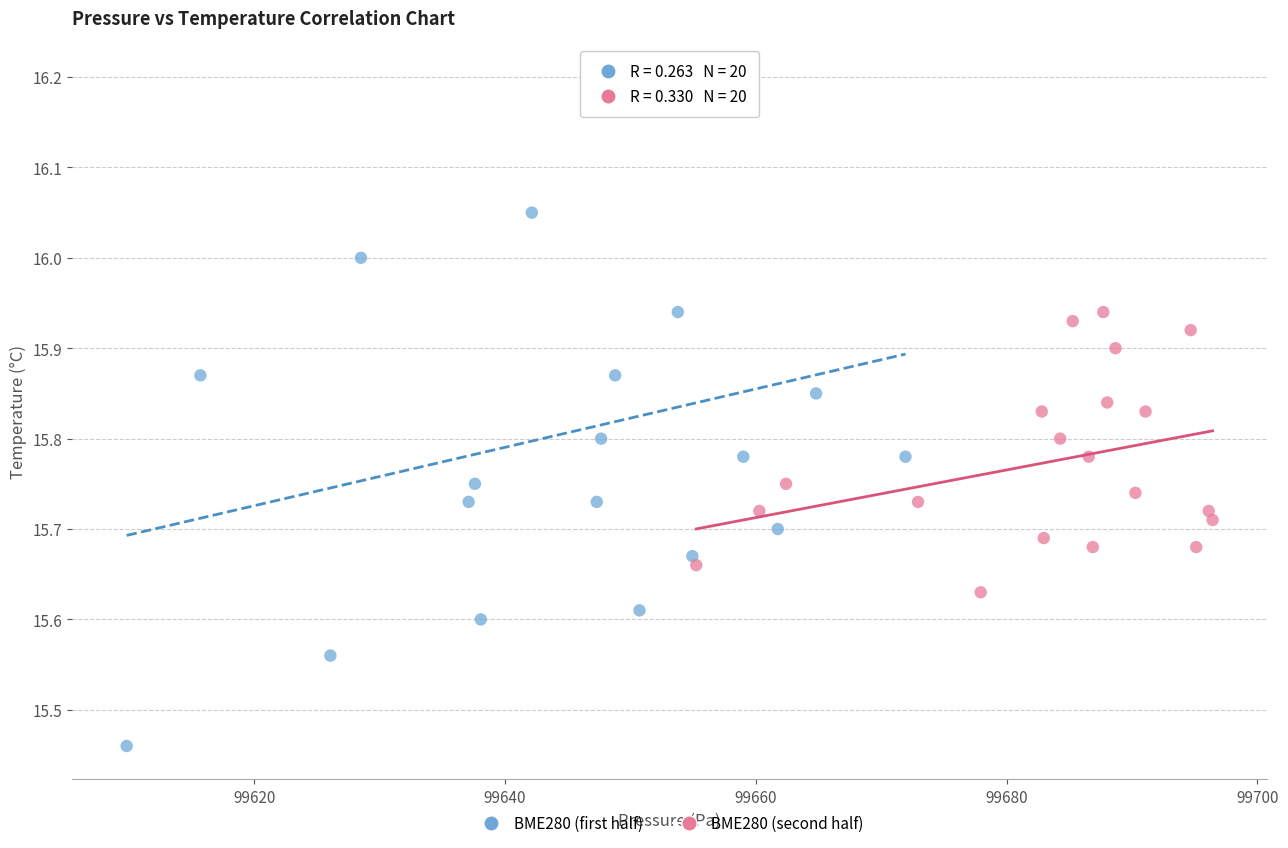

Which series contains the highest Y value?

BME280 (first half)